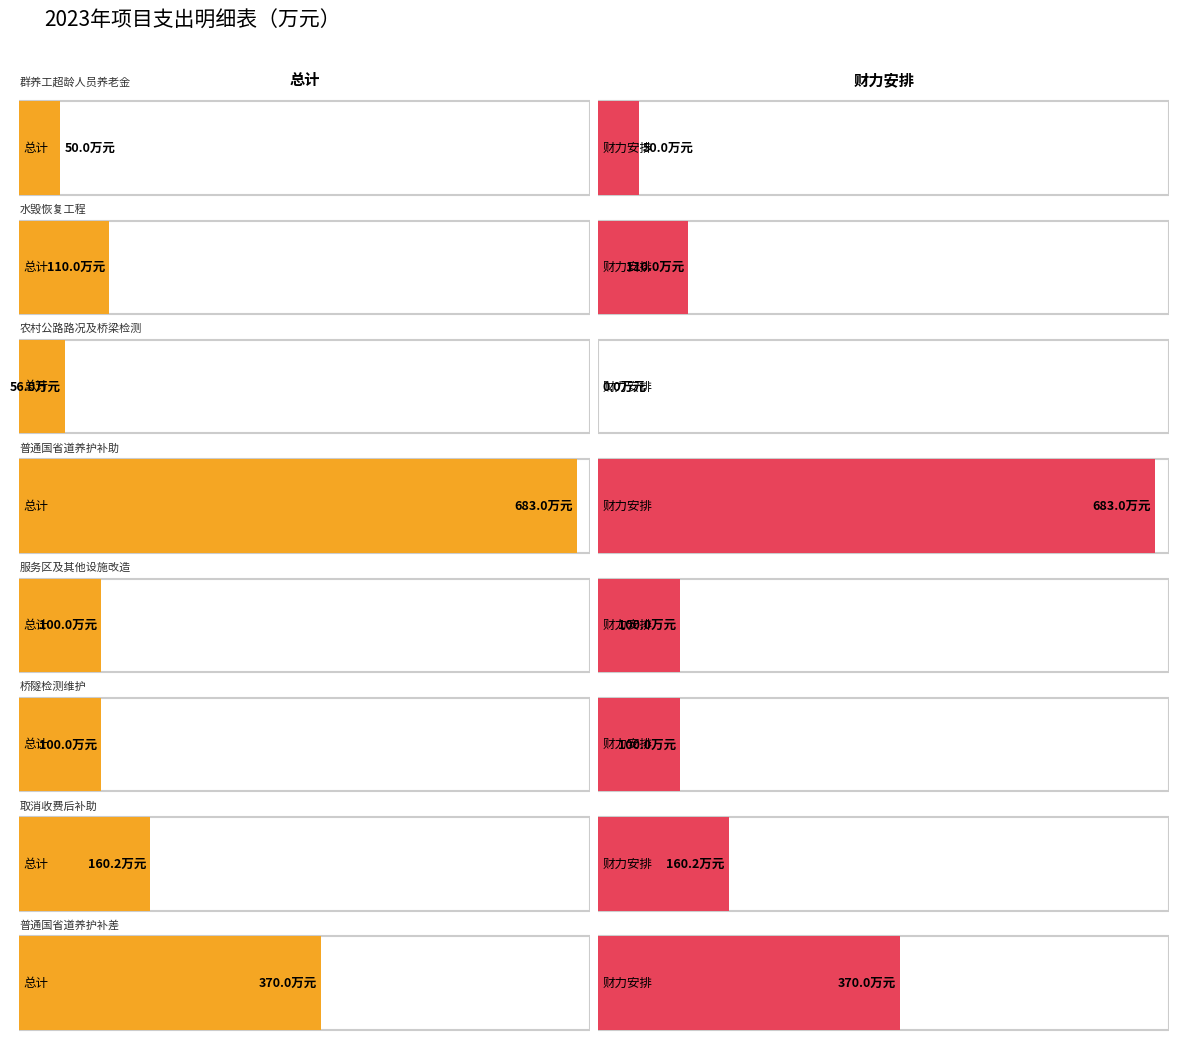

True or false: 财力安排 has a value of 370.0 at 普通国省道养护补差.

True